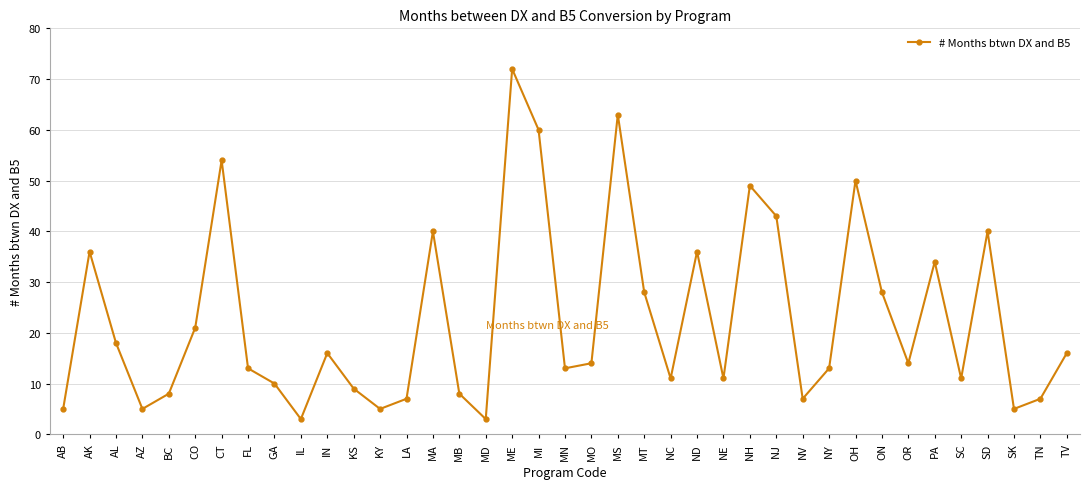

Approximately how many times larger is the value at SD compared to MO?

2.9